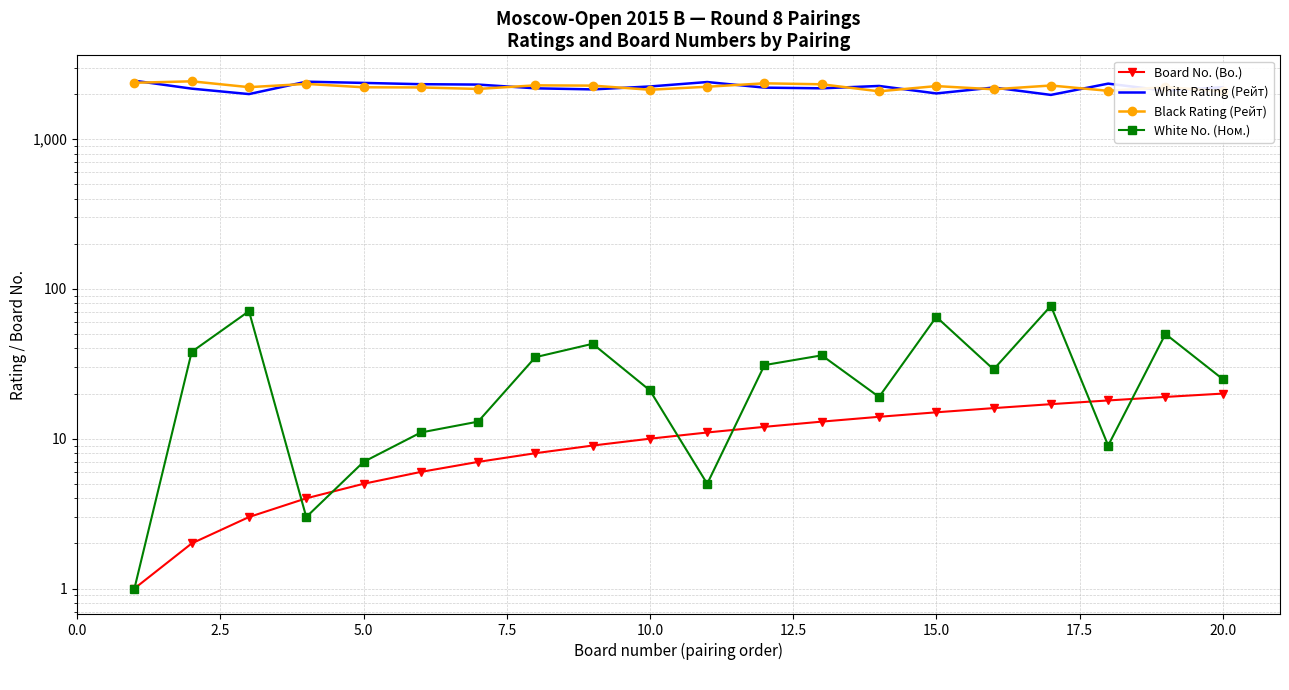

The value of White No. (Ном.) at 12.5 is 3. True or false?

False